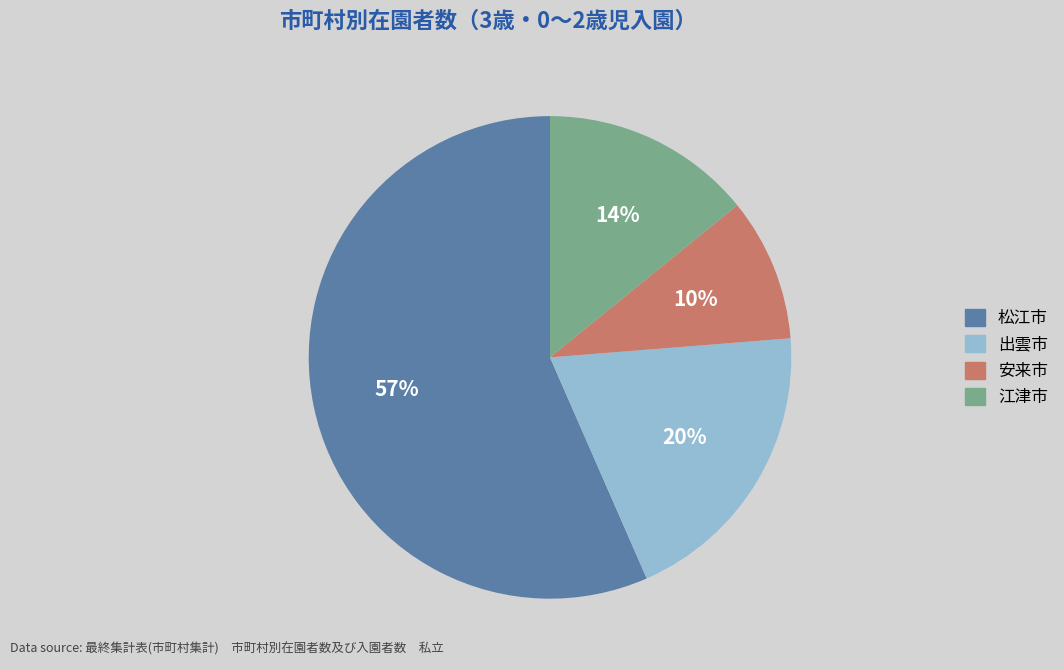

Between 松江市 and 江津市, which is larger?

松江市